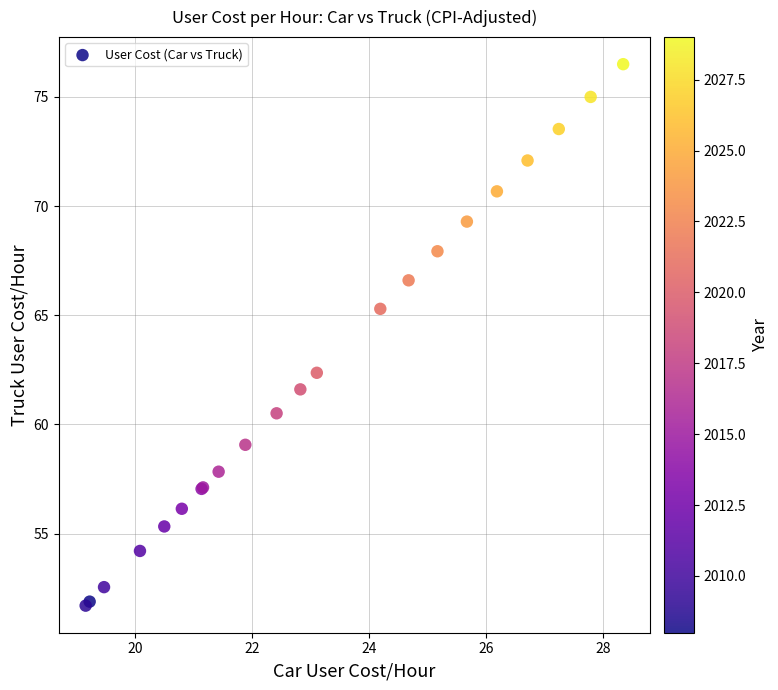

What Y value in the scatter plot is closest to 64?

65.3